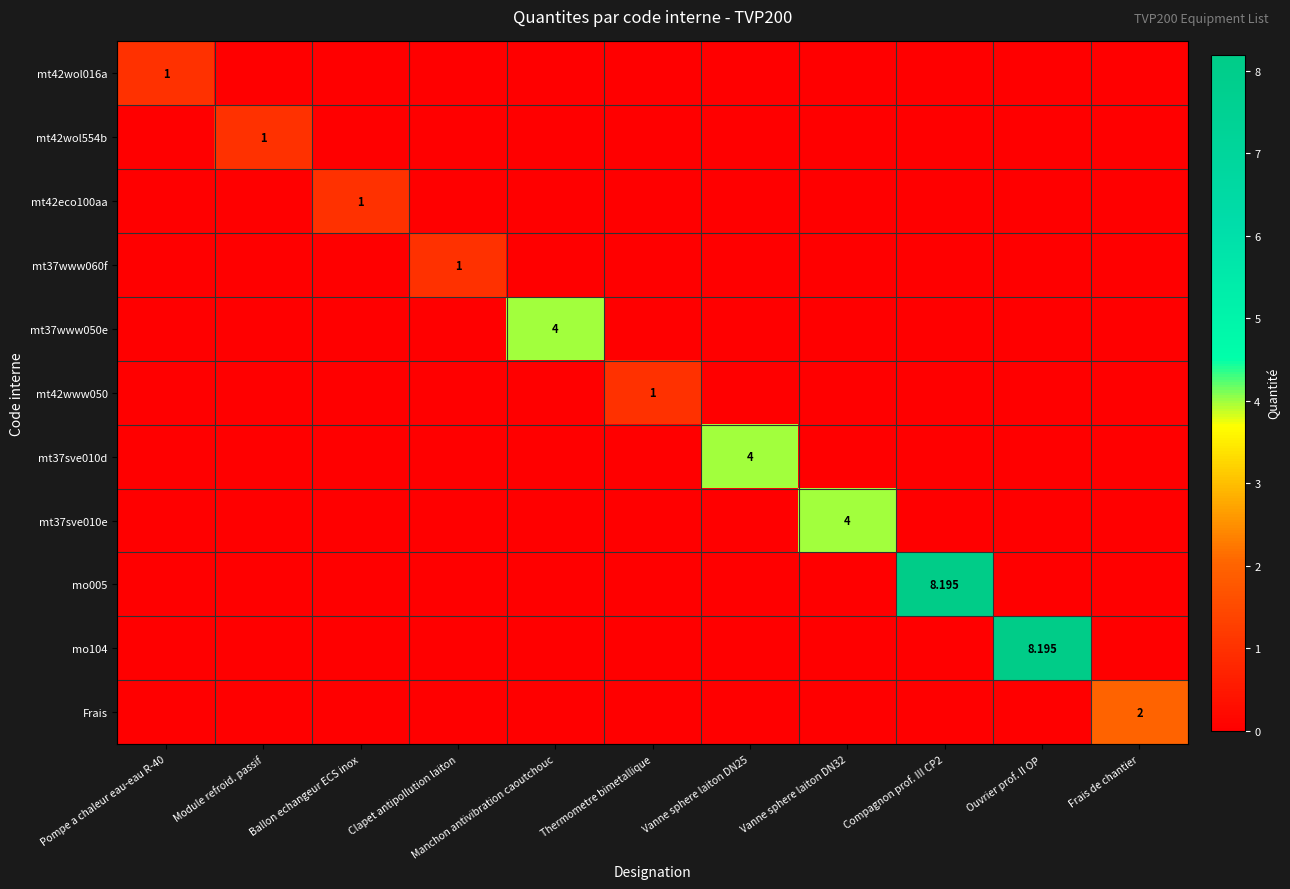

Is it true that mo005 equals 3.3 at Compagnon prof. III CP2?

False